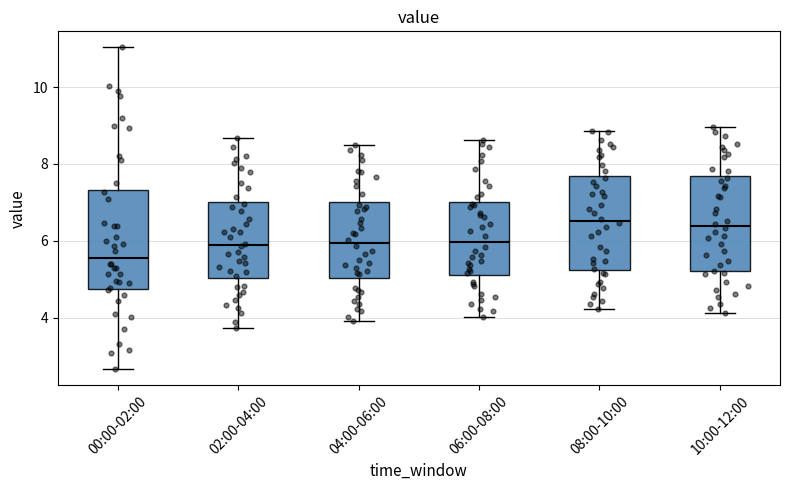

Reading left to right, transcribe this box plot: for each box, give where its median line is, the range the box spans, and where its two whiskers end, as read against the y-axis. The values are not printed on the chart, so give them approximately, as read against the axis.

00:00-02:00: median 5.6, box 4.8 to 7.4, whiskers 2.6 to 11.0
02:00-04:00: median 6.0, box 5.0 to 7.0, whiskers 3.8 to 8.6
04:00-06:00: median 6.0, box 5.0 to 7.0, whiskers 4.0 to 8.6
06:00-08:00: median 6.0, box 5.2 to 7.0, whiskers 4.0 to 8.6
08:00-10:00: median 6.6, box 5.2 to 7.6, whiskers 4.2 to 8.8
10:00-12:00: median 6.4, box 5.2 to 7.6, whiskers 4.2 to 9.0